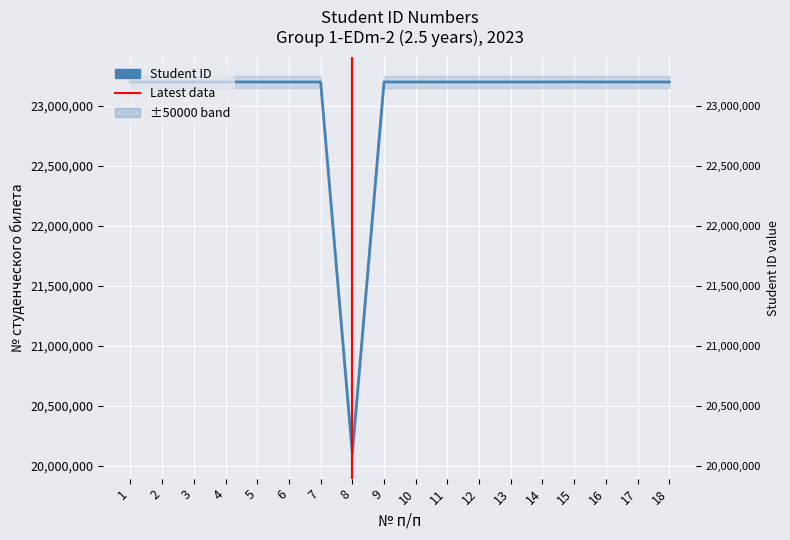

Reading left to right, list all the values displayed in this chart.

1=23200227	2=23200226	3=23200228	4=23200618	5=23200219	6=23200224	7=23200230	8=20100967	9=23200223	10=23200217	11=23200216	12=23200225	13=23200215	14=23200222	15=23200612	16=23200218	17=23200256	18=23200232